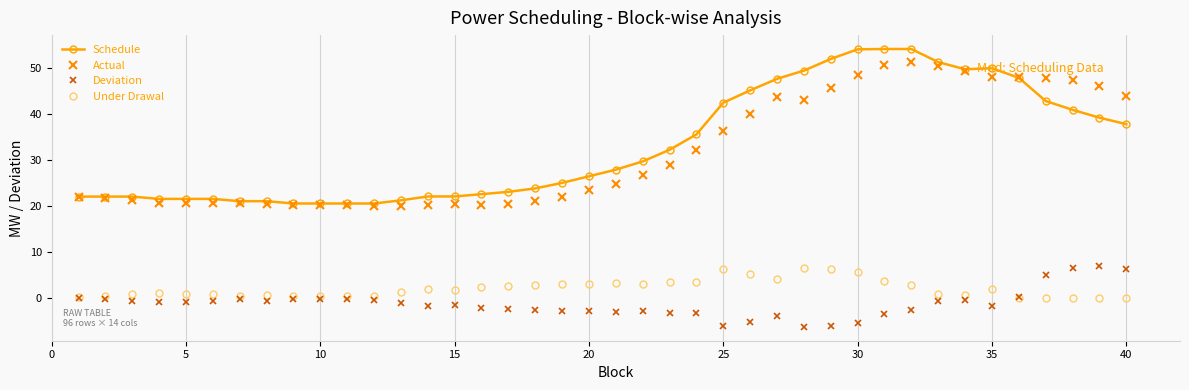

True or false: Deviation and Schedule intersect in this chart.

False